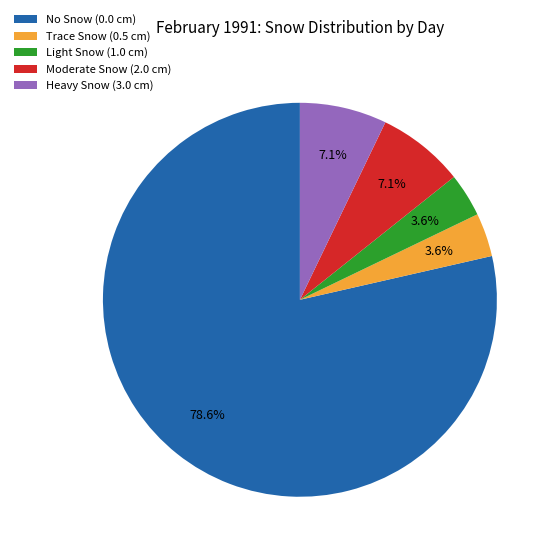

What percentage is NOT represented by Light Snow (1.0 cm)?

96.4%